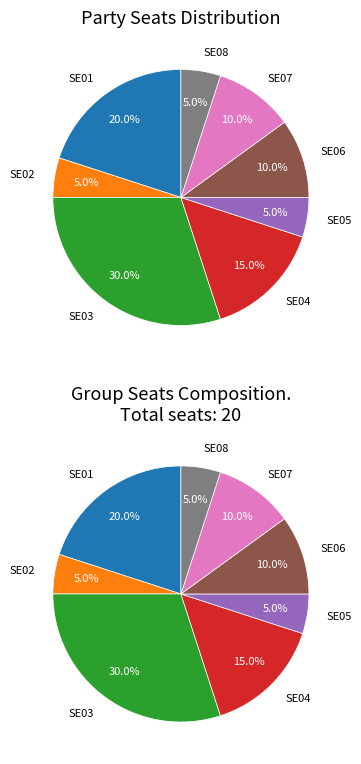

Is the sum of SE07 and SE03 greater than half?

No